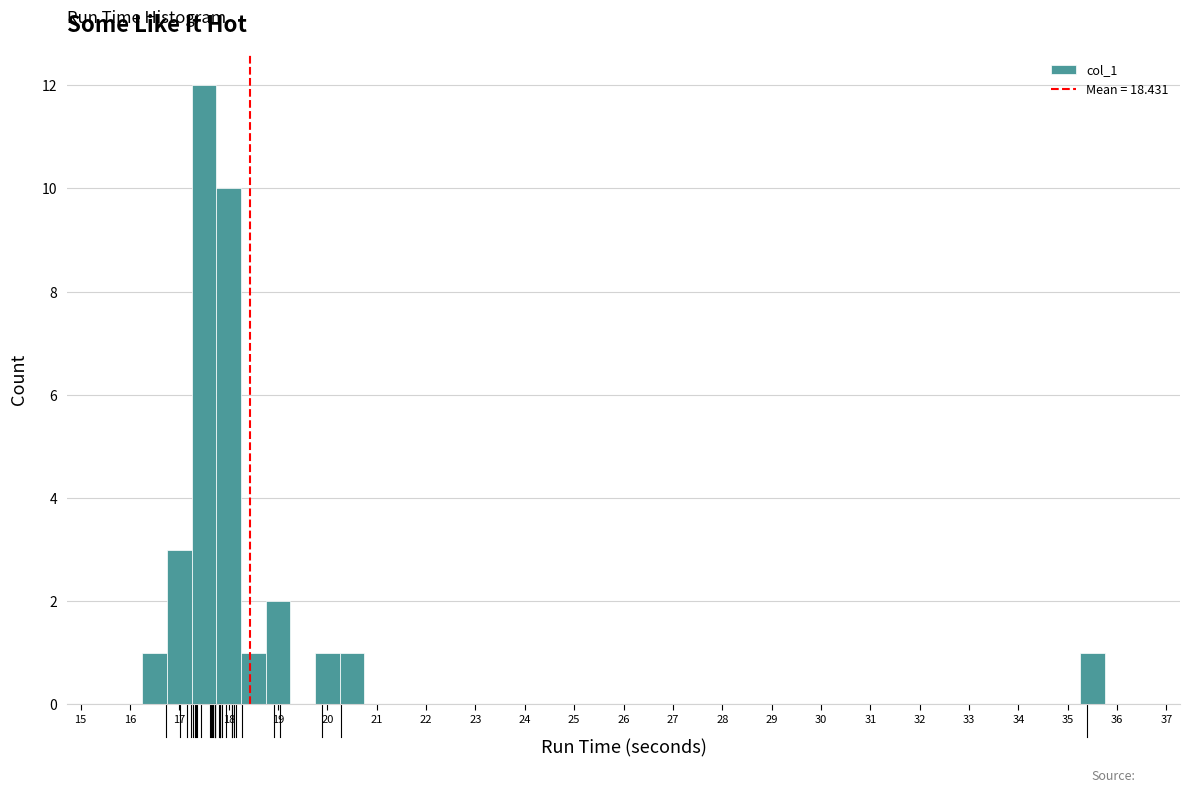

Reading left to right, transcribe this chart: for each bar, give the range it covers on the x-axis and its height. Neither the bar edges nor the heights are printed on the chart, so give them approximately, as read against the axes.

15.75 to 16.25: 0
16.25 to 16.75: 1
16.75 to 17.25: 3
17.25 to 17.75: 12
17.75 to 18.25: 10
18.25 to 18.75: 1
18.75 to 19.25: 2
19.25 to 19.75: 0
19.75 to 20.25: 1
20.25 to 20.75: 1
20.75 to 21.25: 0
21.25 to 21.75: 0
21.75 to 22.25: 0
22.25 to 22.75: 0
22.75 to 23.25: 0
23.25 to 23.75: 0
23.75 to 24.25: 0
24.25 to 24.75: 0
24.75 to 25.25: 0
25.25 to 25.75: 0
25.75 to 26.25: 0
26.25 to 26.75: 0
26.75 to 27.25: 0
27.25 to 27.75: 0
27.75 to 28.25: 0
28.25 to 28.75: 0
28.75 to 29.25: 0
29.25 to 29.75: 0
29.75 to 30.25: 0
30.25 to 30.75: 0
30.75 to 31.25: 0
31.25 to 31.75: 0
31.75 to 32.25: 0
32.25 to 32.75: 0
32.75 to 33.25: 0
33.25 to 33.75: 0
33.75 to 34.25: 0
34.25 to 34.75: 0
34.75 to 35.25: 0
35.25 to 35.75: 1
35.75 to 36.25: 0